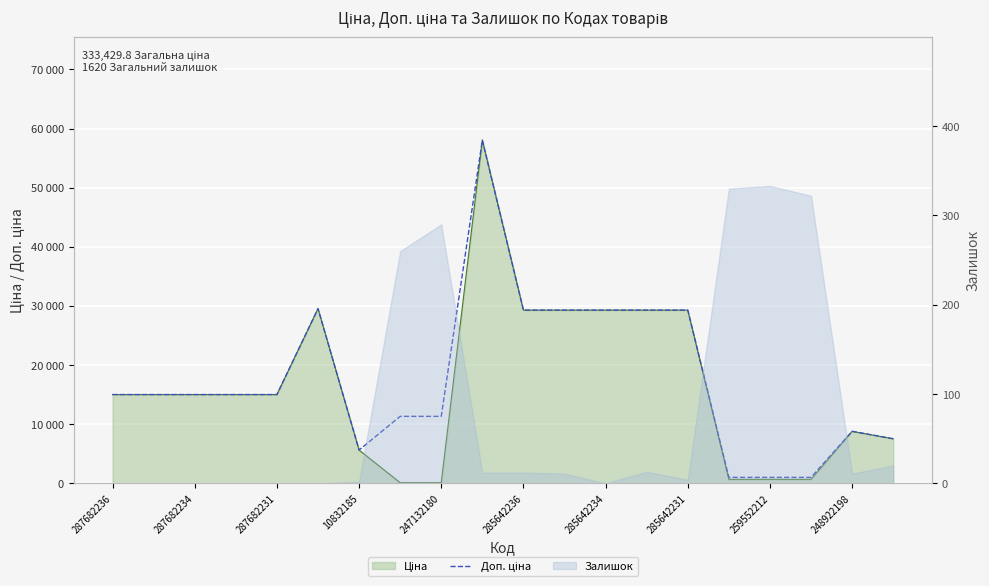

What is the maximum value shown in the chart?

58037.0